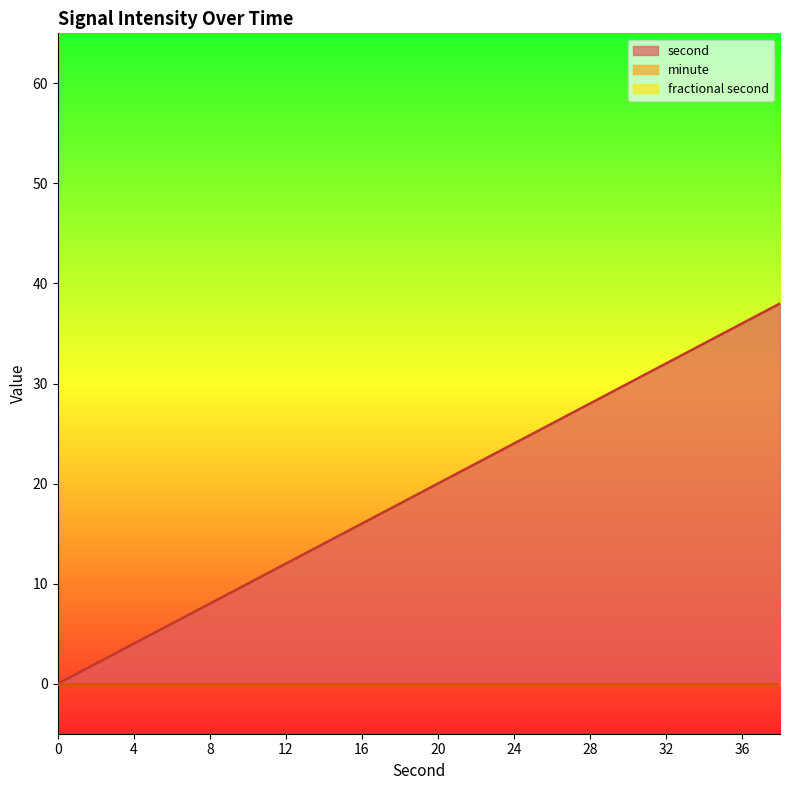

True or false: fractional second and second intersect in this chart.

False